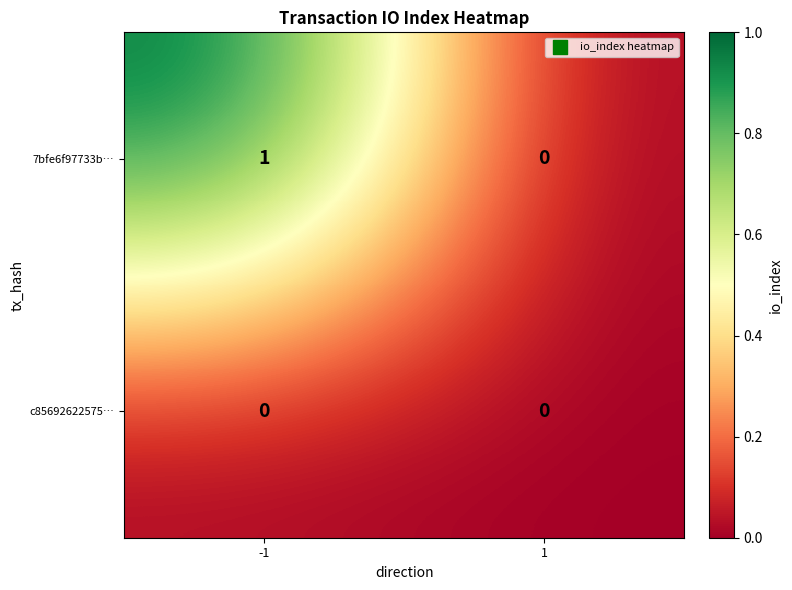

Rank the series by their maximum value, from highest to lowest.

7bfe6f97733b…, c85692622575…